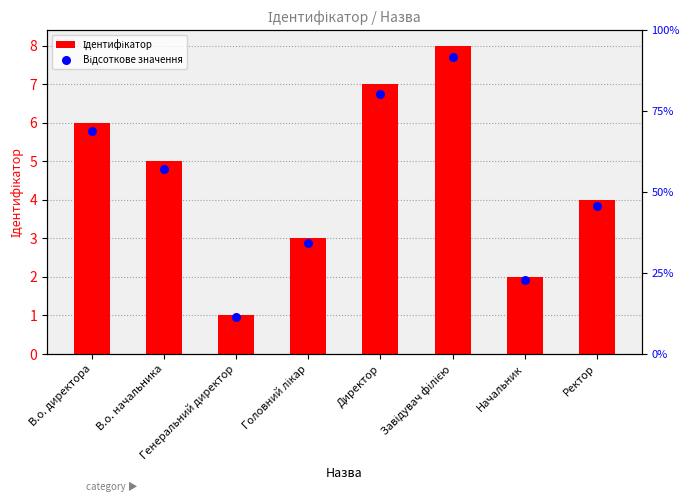

Which series contains the highest Y value?

Відсоткове значення